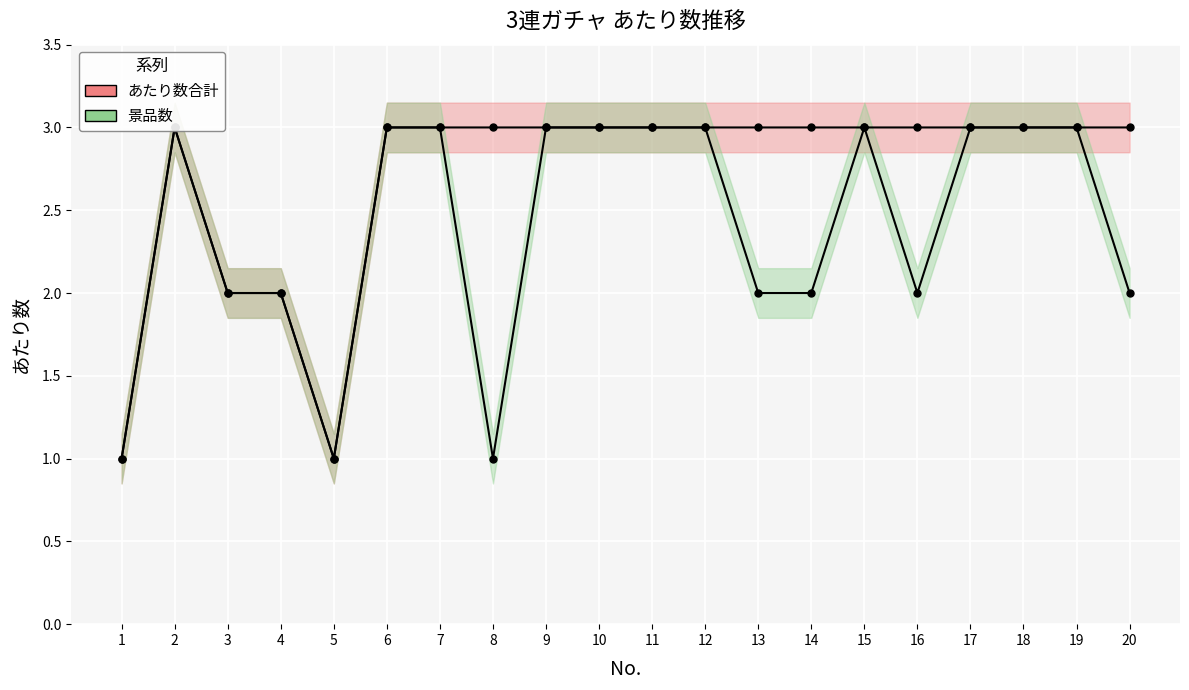

How many lines are shown in the chart?

2